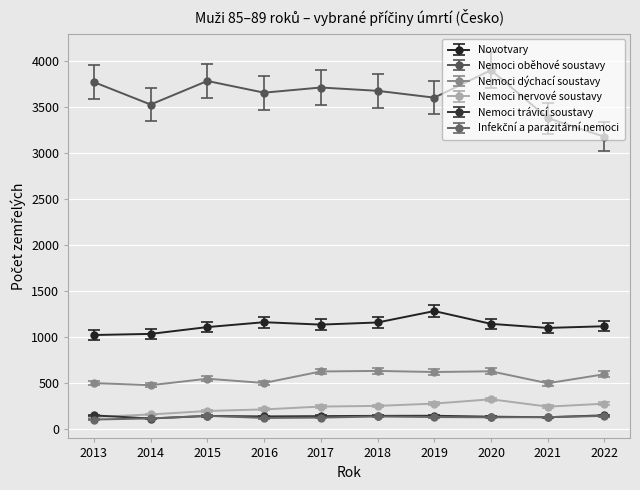

True or false: Nemoci dýchací soustavy and Nemoci trávicí soustavy cross at least once.

False